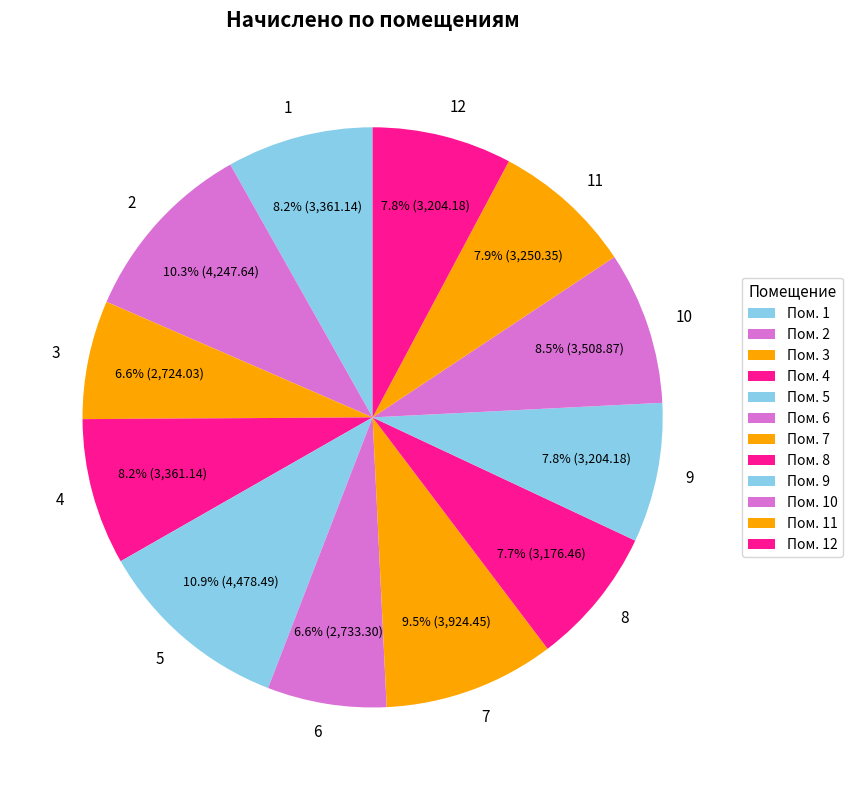

How many slices are in this pie chart?

12